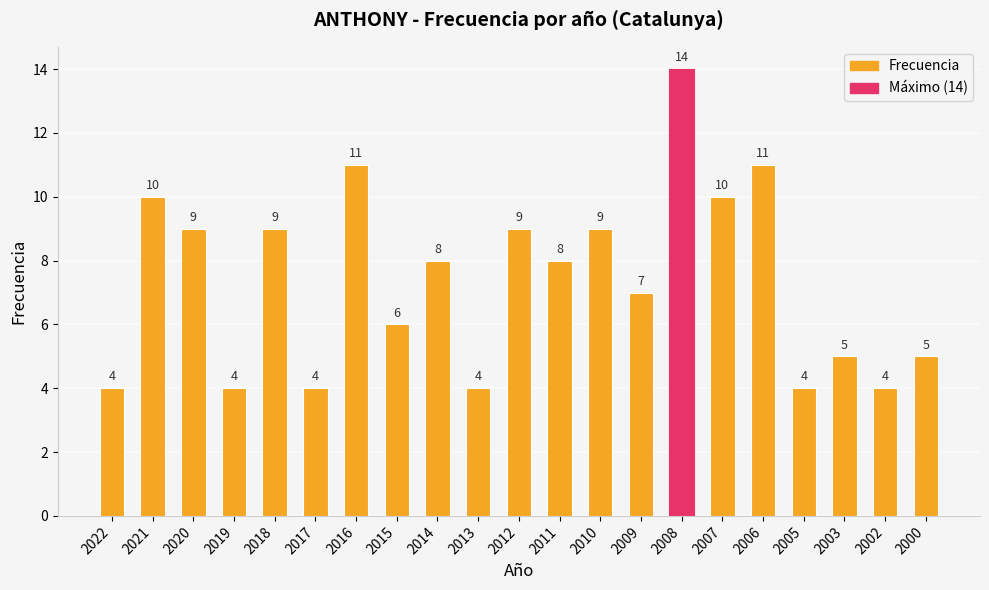

How many data points does each series have?

21